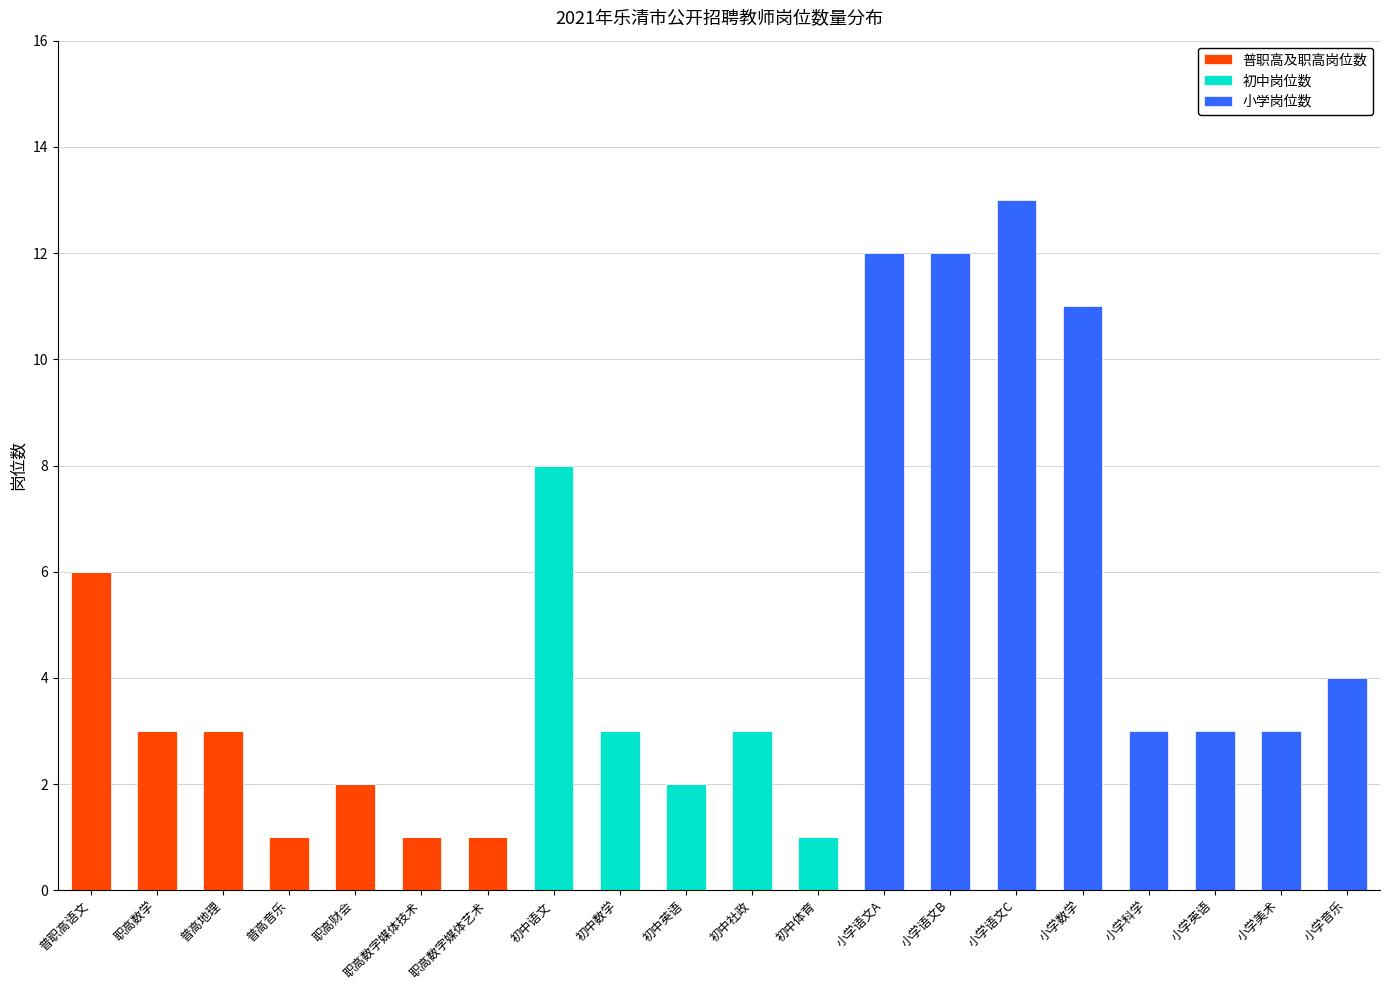

What is the sum of all 普职高及职高岗位数 values?

17